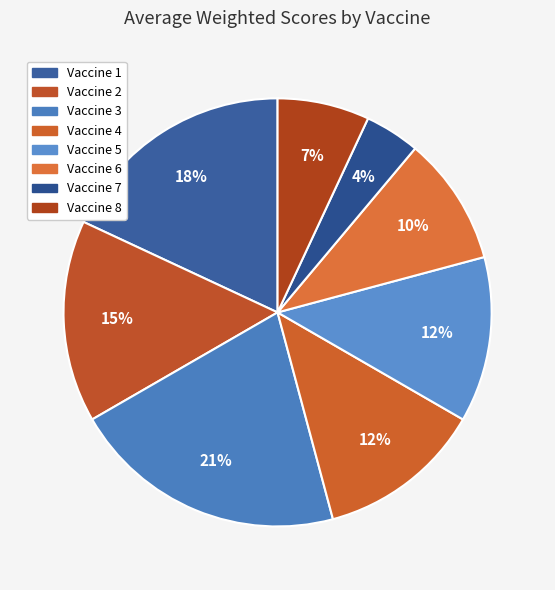

To the nearest percent, what percentage of the pie is Vaccine 8?

7%